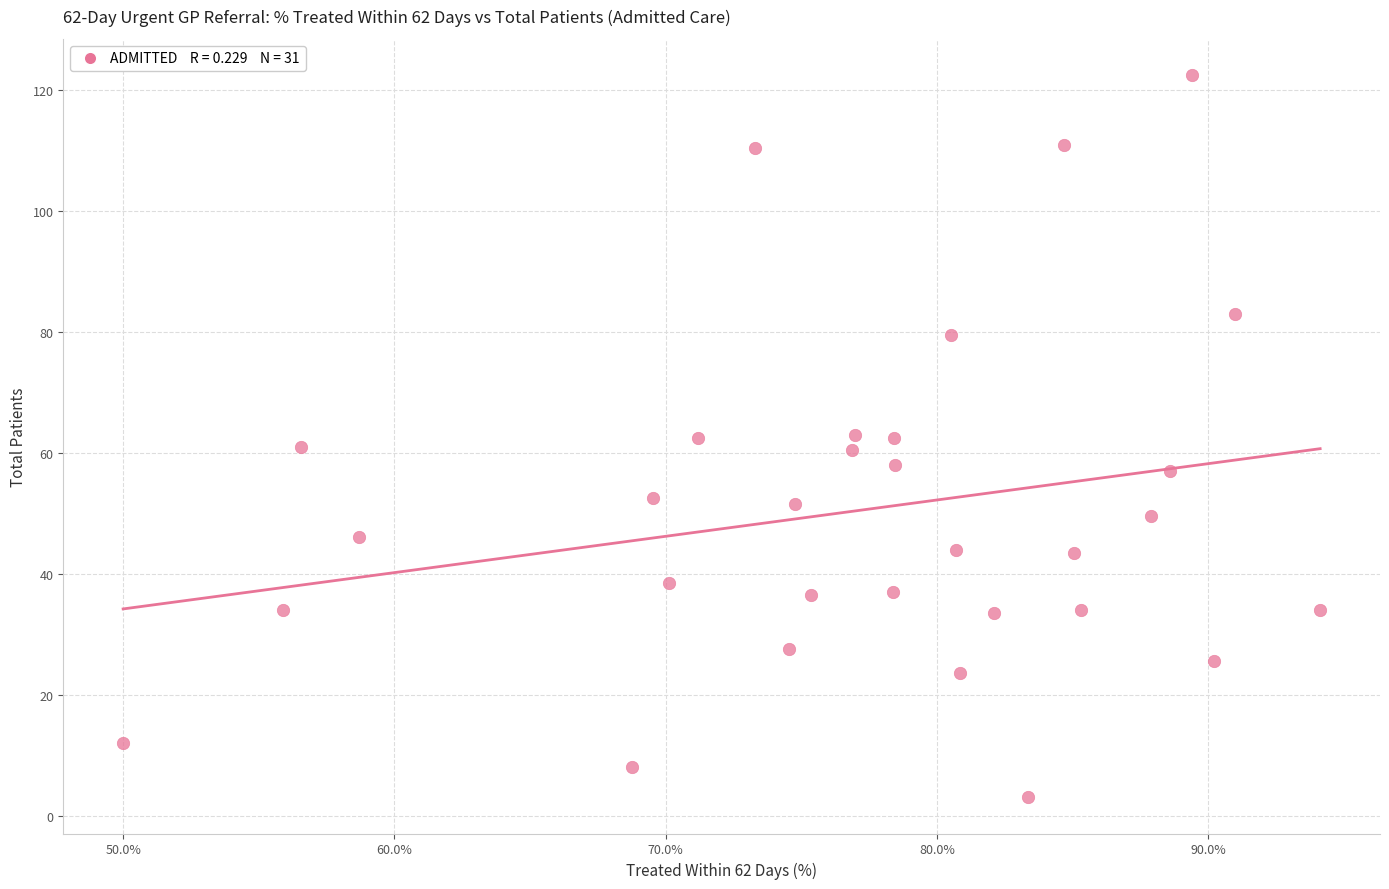

What is the range of Y values (max minus min)?

119.5